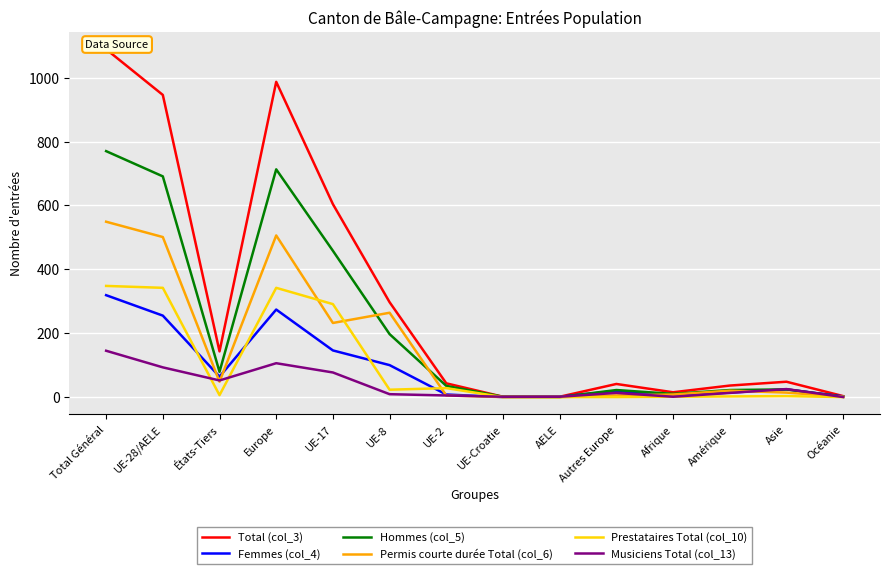

What is the sum of all Musiciens Total (col_13) values?

541